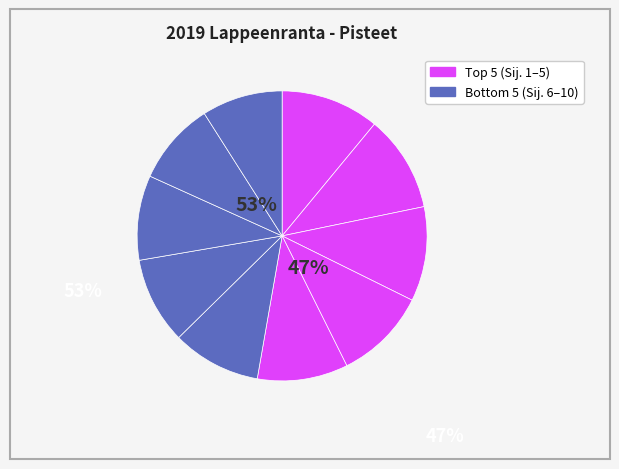

What is the ratio of the value at Kivijärven Kalaveikot 2 to the value at Anttolan Vapaa-ajankalastajat?

1.0